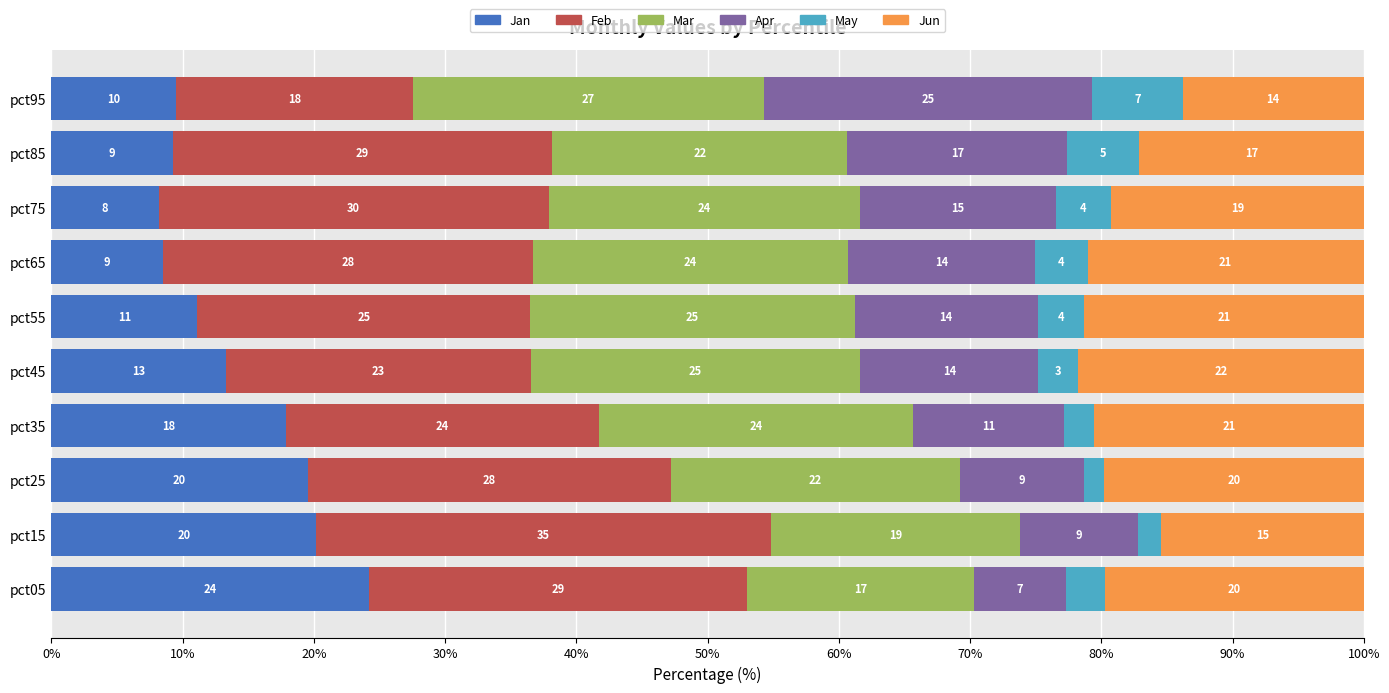

What is the difference between the maximum and second lowest values in the Jan series?

15.7